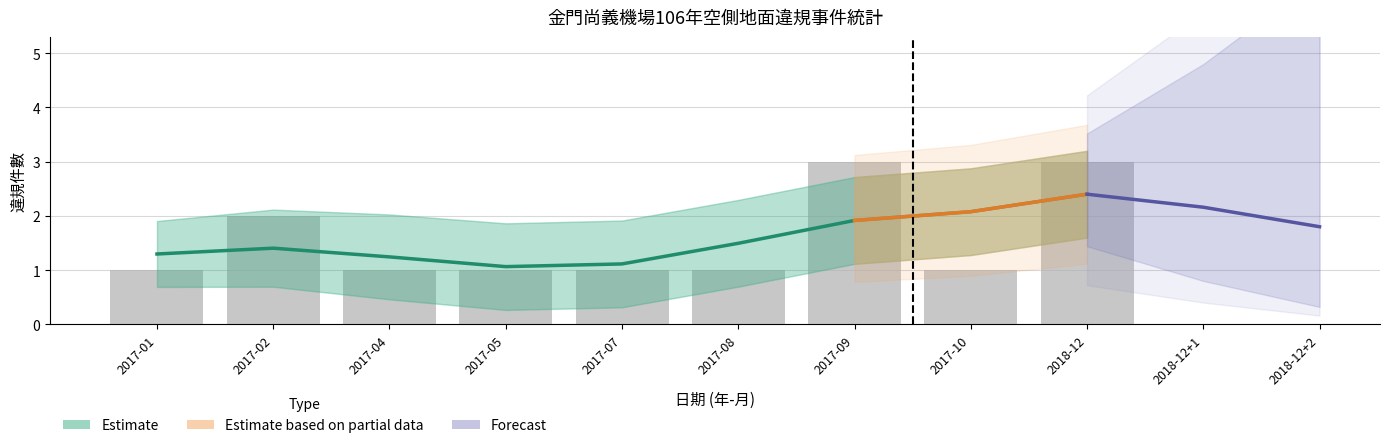

What is the maximum value for Violations?

3.0